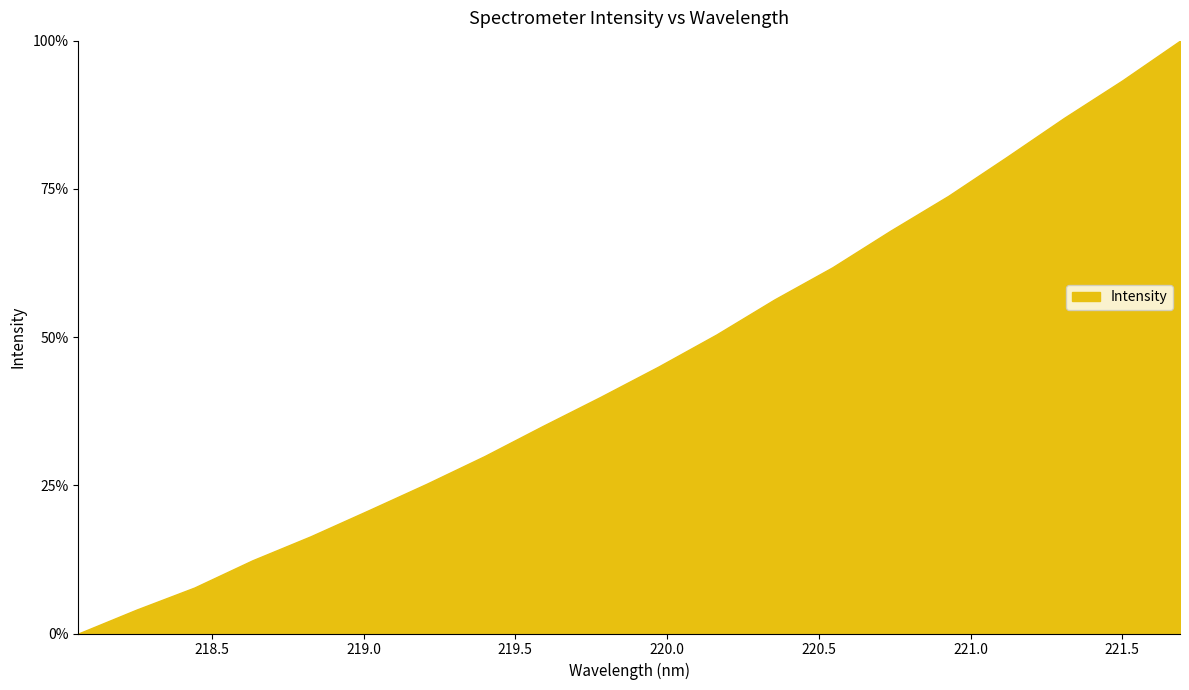

What is the difference between the maximum and minimum values?

100.0